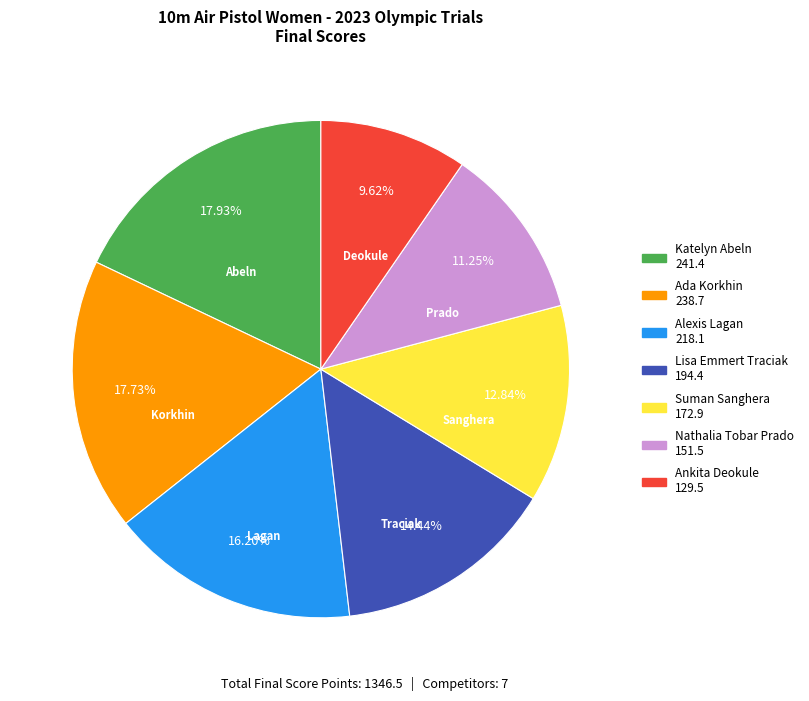

To the nearest percent, what portion does Katelyn Abeln represent?

18%